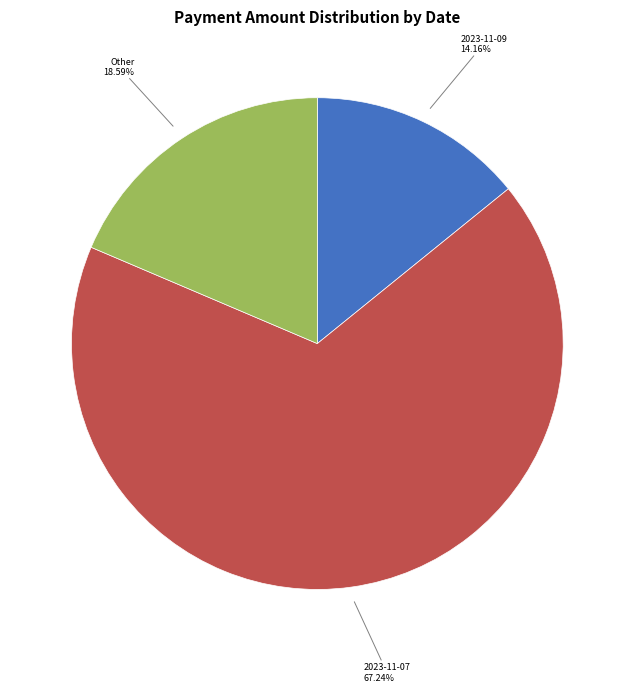

Is there a majority slice in this chart?

Yes